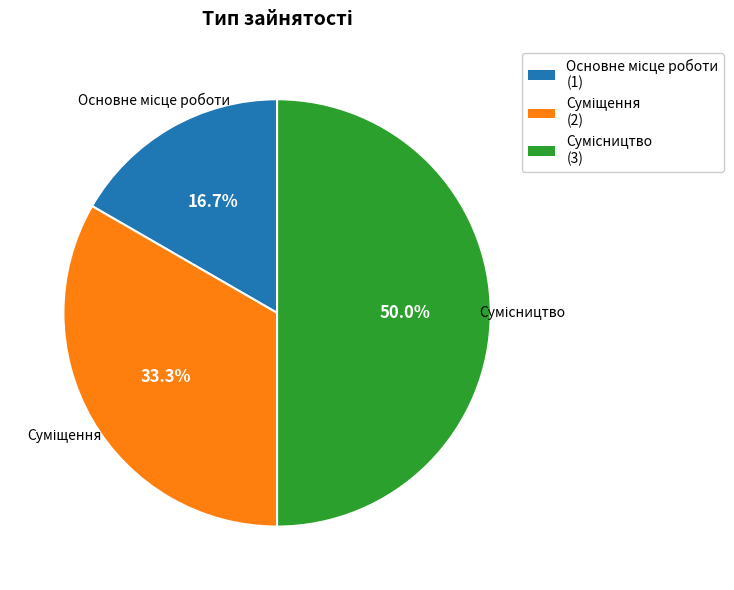

Count the number of slices in the pie.

3